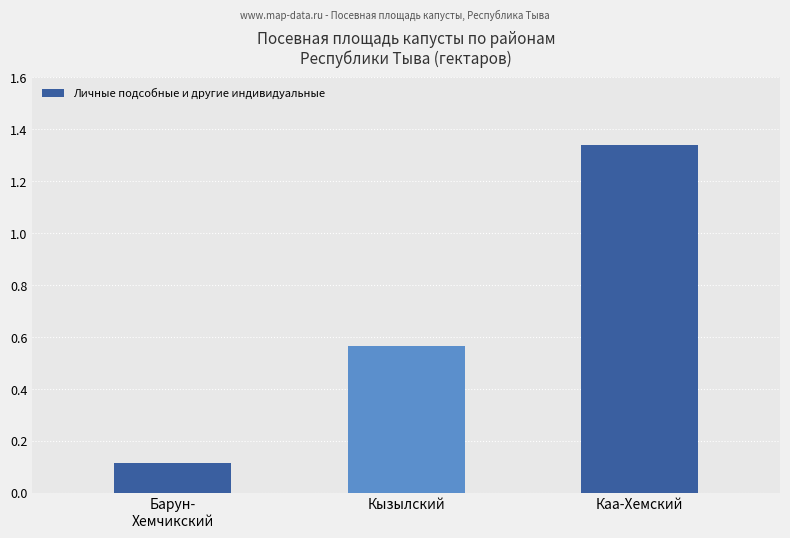

What is the value of the 1st bar from the left?

0.1